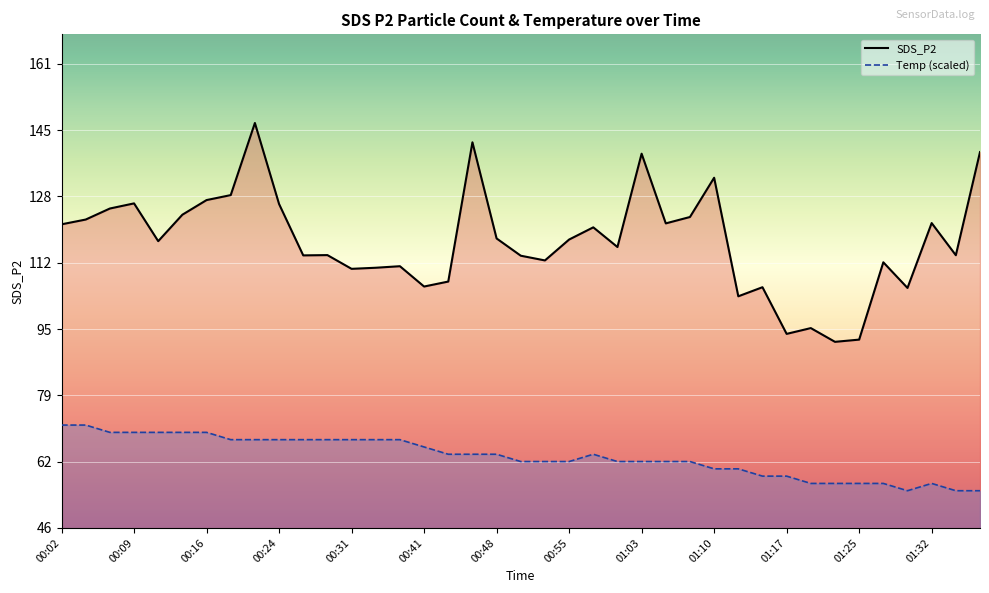

What is the total value across all series at 00:41?

171.9